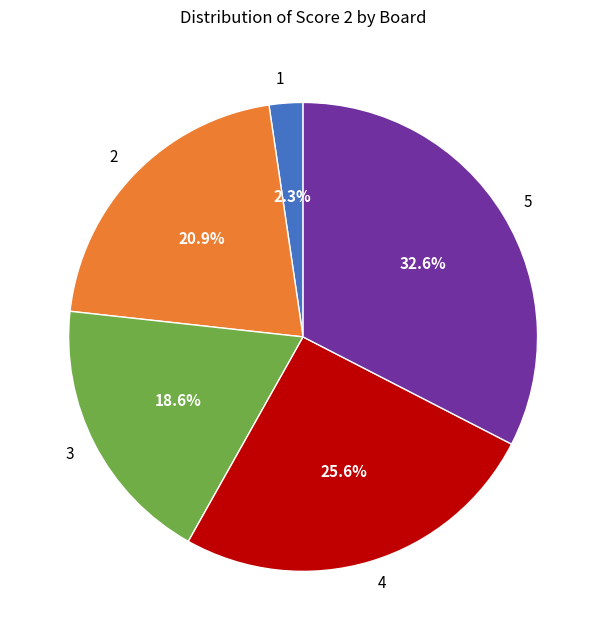

Count the number of slices in the pie.

5